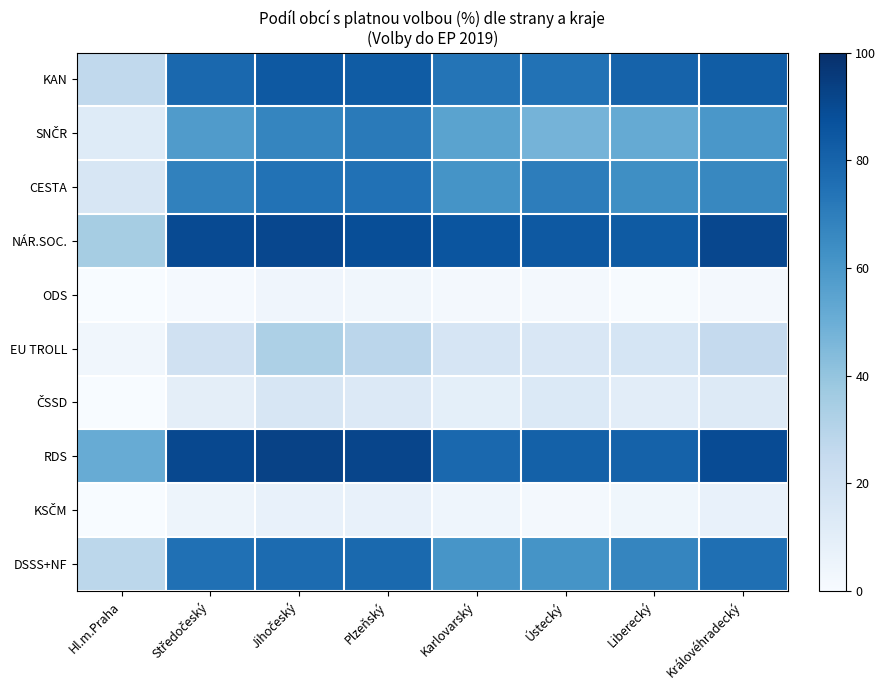

What is the total value across all series at Hl.m.Praha?

171.9